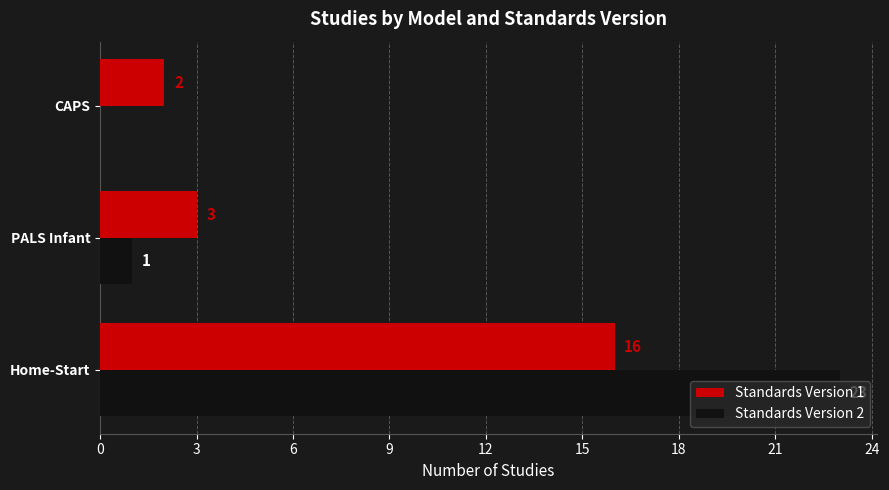

Which category has the highest value across all series?

Home-Start